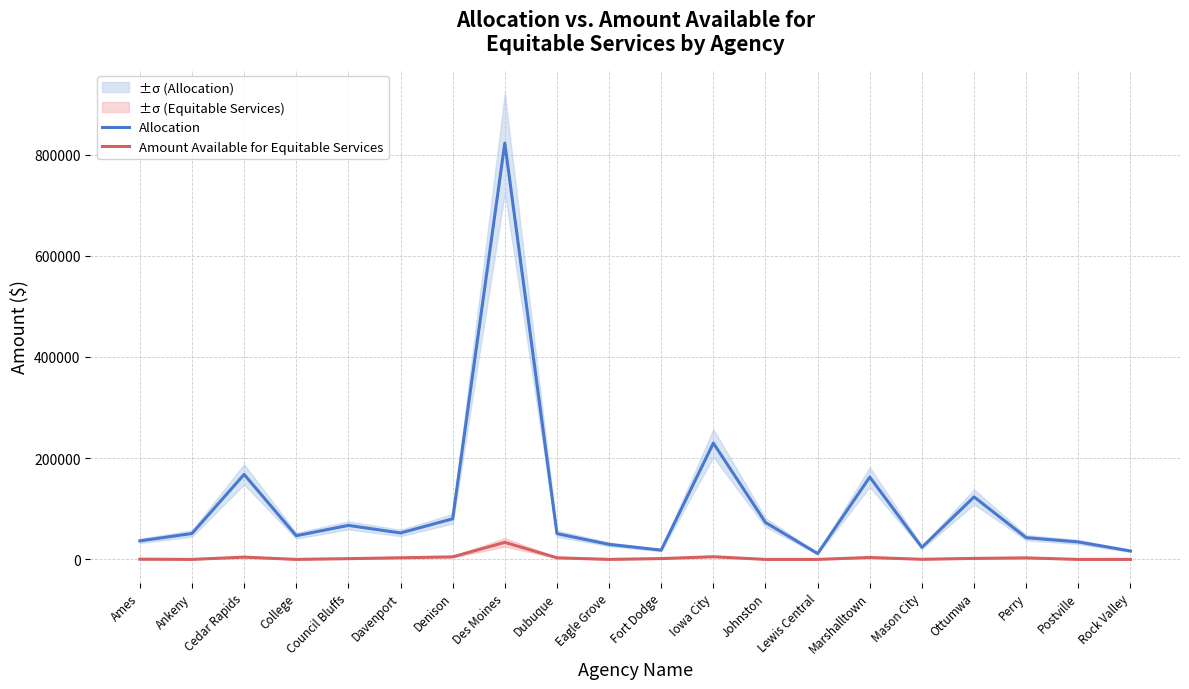

True or false: Allocation and Amount Available for Equitable Services cross at least once.

False